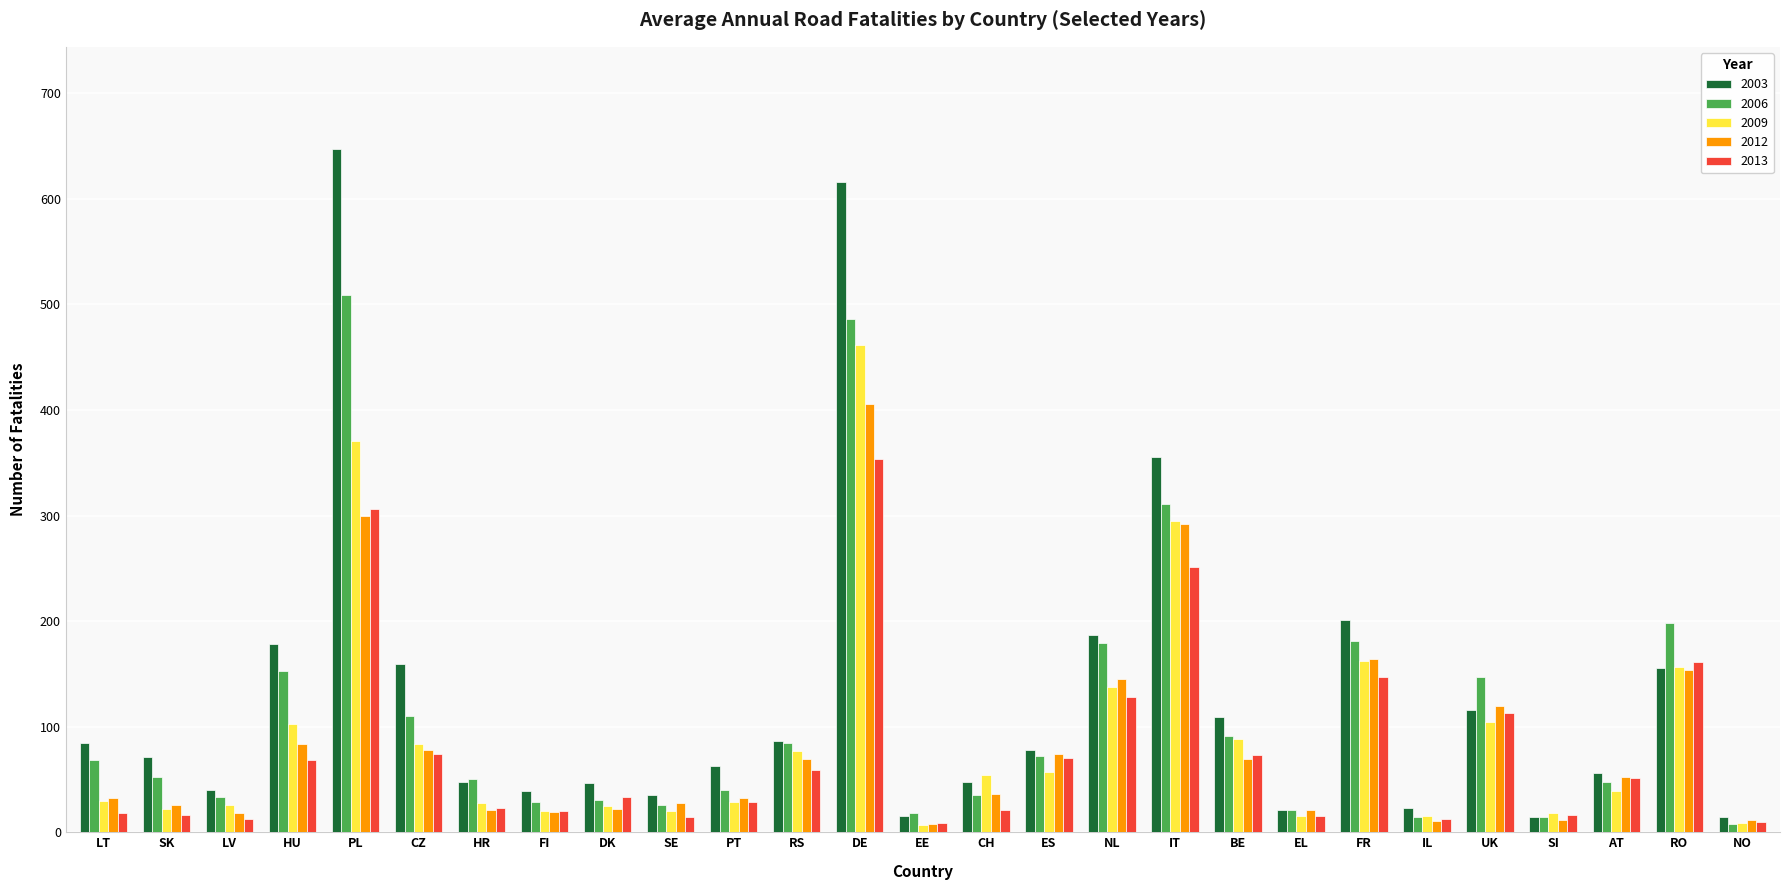

What is the difference between the 2006 values at DE and SK?

434